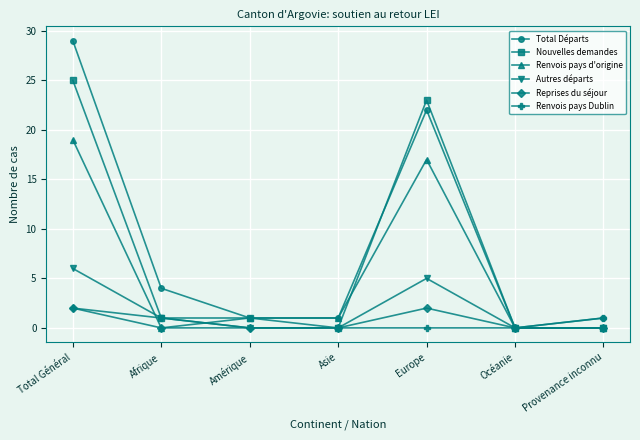

Reading left to right, transcribe all the data shown in this chart.

Total Départs: Total Général=29	Afrique=4	Amérique=1	Asie=1	Europe=22	Océanie=0	Provenance inconnu=1
Nouvelles demandes: Total Général=25	Afrique=1	Amérique=1	Asie=0	Europe=23	Océanie=0	Provenance inconnu=0
Renvois pays d'origine: Total Général=19	Afrique=0	Amérique=1	Asie=1	Europe=17	Océanie=0	Provenance inconnu=0
Autres départs: Total Général=6	Afrique=1	Amérique=0	Asie=0	Europe=5	Océanie=0	Provenance inconnu=0
Reprises du séjour: Total Général=2	Afrique=0	Amérique=0	Asie=0	Europe=2	Océanie=0	Provenance inconnu=0
Renvois pays Dublin: Total Général=2	Afrique=1	Amérique=0	Asie=0	Europe=0	Océanie=0	Provenance inconnu=1